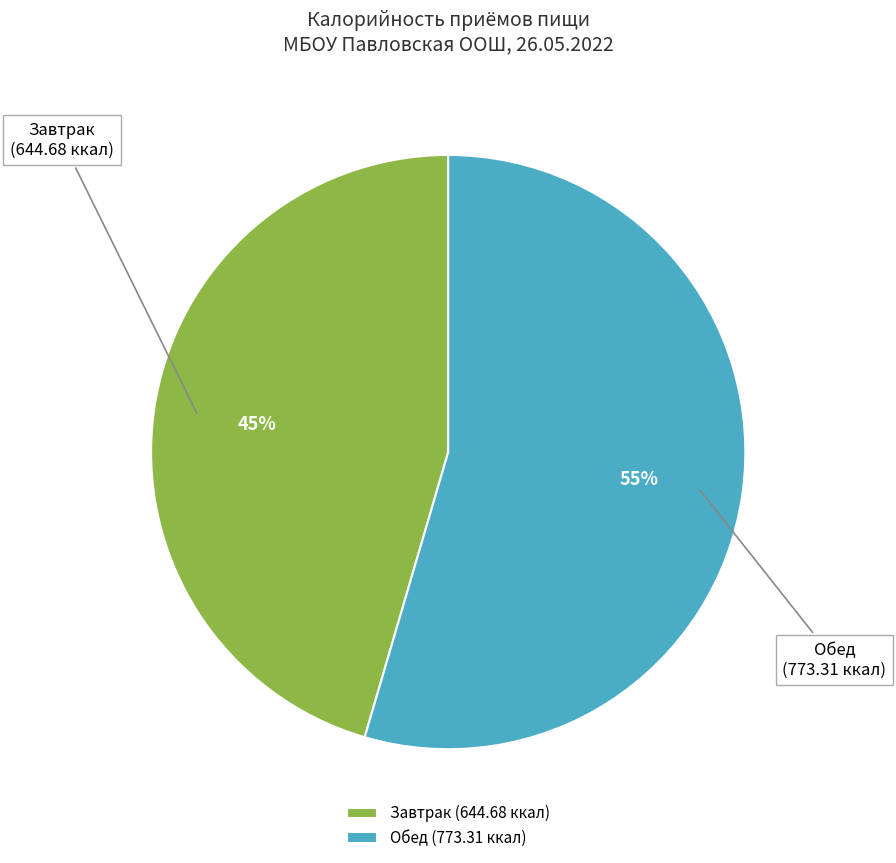

Which slice is the largest?

Обед